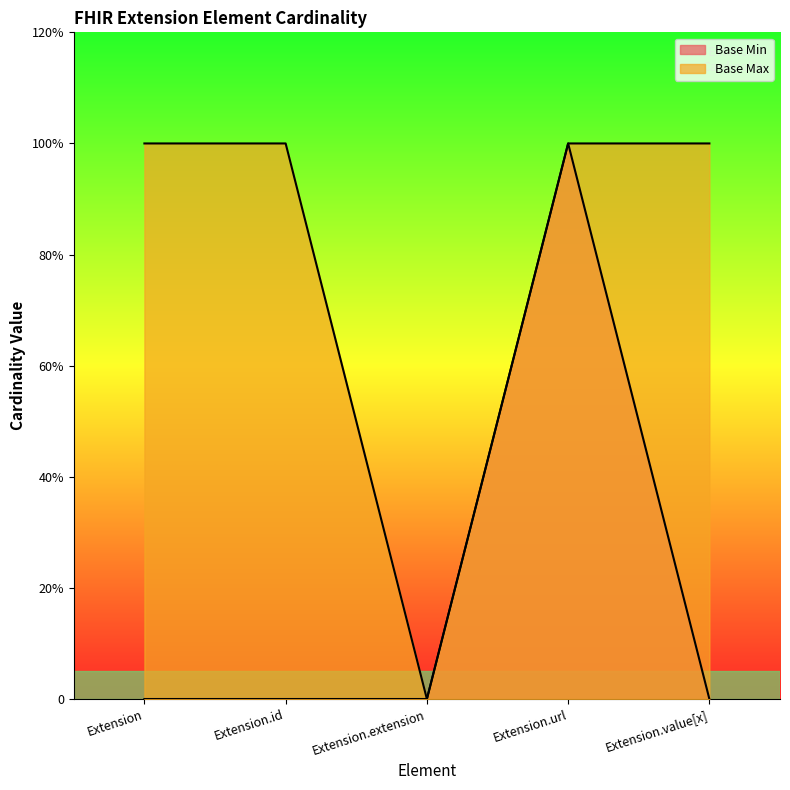

True or false: Base Max and Base Min cross at least once.

False